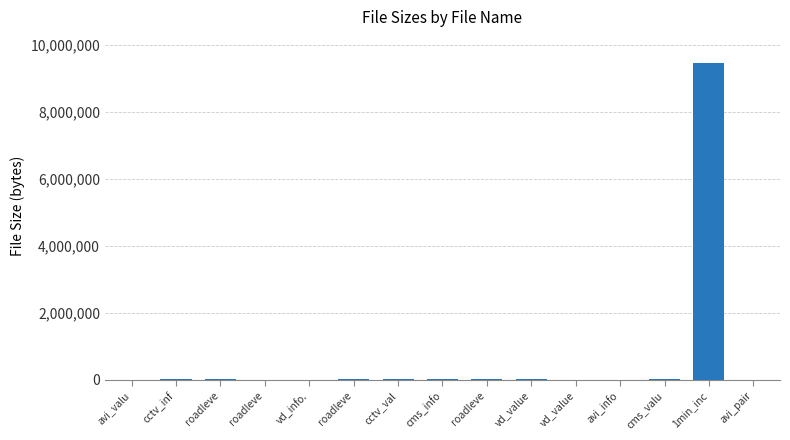

Which category has the lowest value across all series?

avi_valu